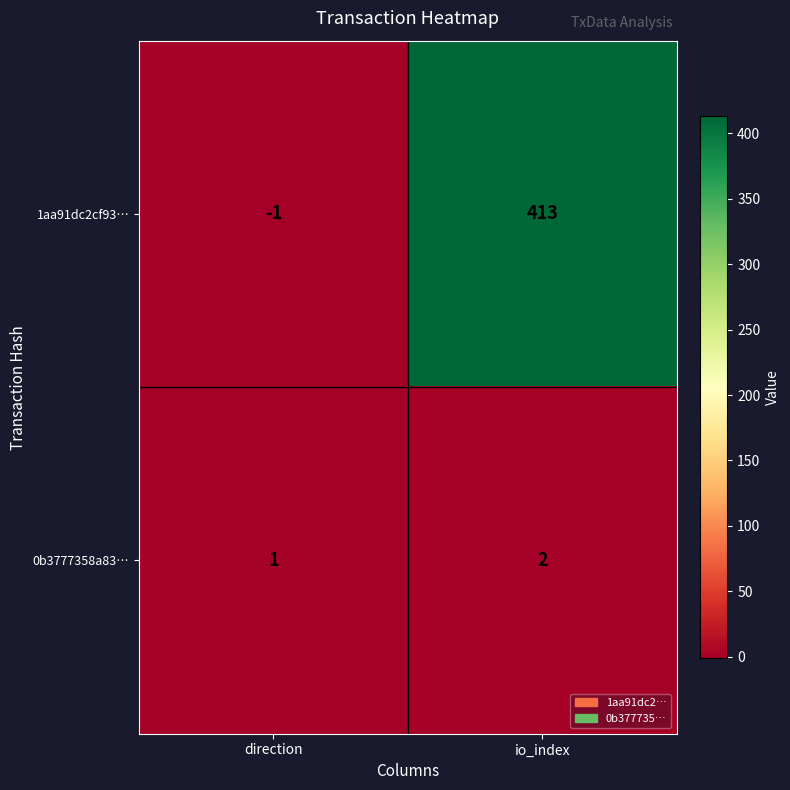

At which category is the sum across all series the highest?

io_index